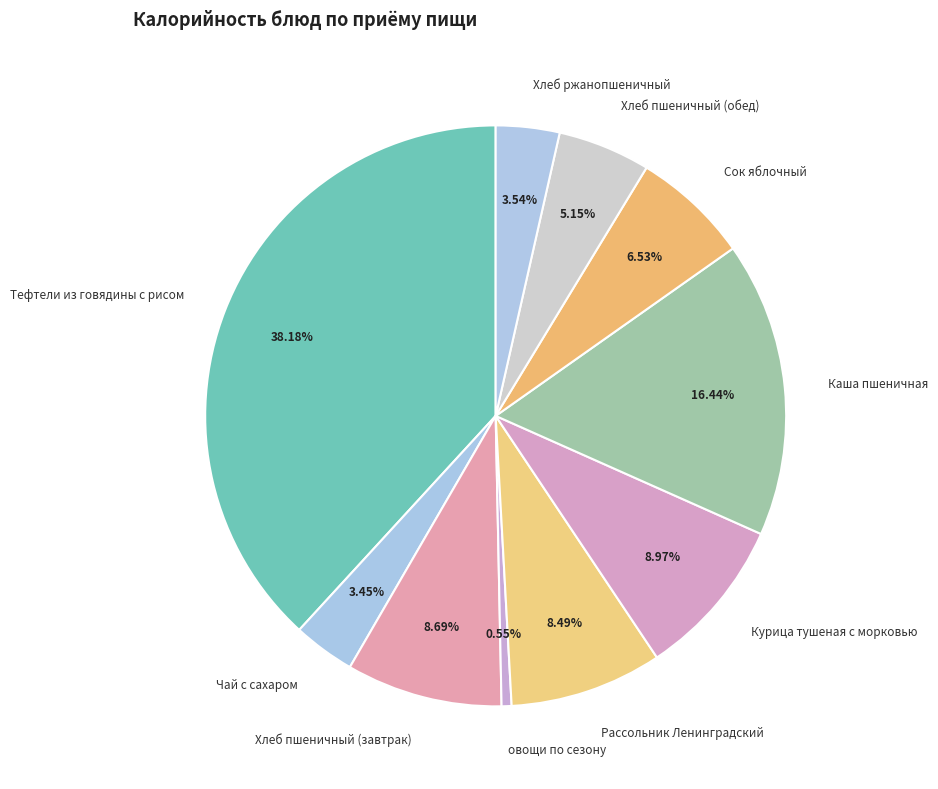

What is the smallest slice in the pie chart?

овощи по сезону